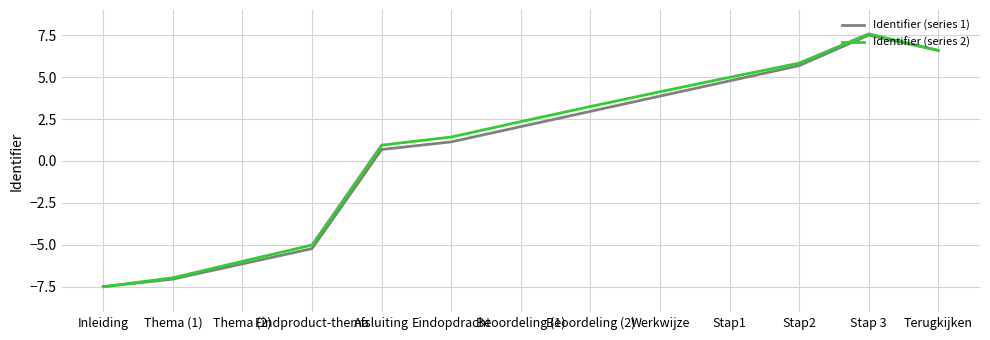

Reading right to left, what are all the values shown in this chart?

Identifier (series 1): Terugkijken=6.6	Stap 3=7.5	Stap2=5.7	Stap1=4.8	Werkwijze=3.9	Beoordeling (2)=3.0	Beoordeling (1)=2.0	Eindopdracht=1.1	Afsluiting=0.7	Eindproduct-thema=-5.2	Thema (2)=-6.1	Thema (1)=-7.0	Inleiding=-7.5
Identifier (series 2): Terugkijken=6.6	Stap 3=7.6	Stap2=5.8	Stap1=5.0	Werkwijze=4.1	Beoordeling (2)=3.2	Beoordeling (1)=2.3	Eindopdracht=1.4	Afsluiting=0.9	Eindproduct-thema=-5.0	Thema (2)=-6.0	Thema (1)=-7.0	Inleiding=-7.5